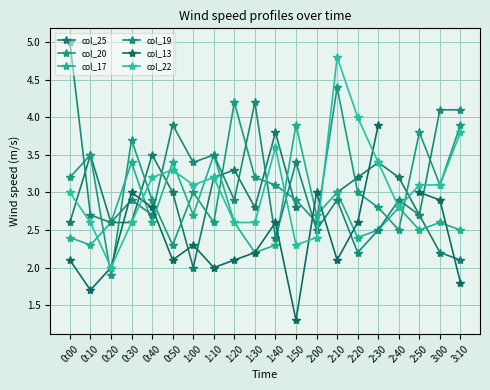

In col_22, how many points are higher than both neighbors (excluding endpoints)?

4